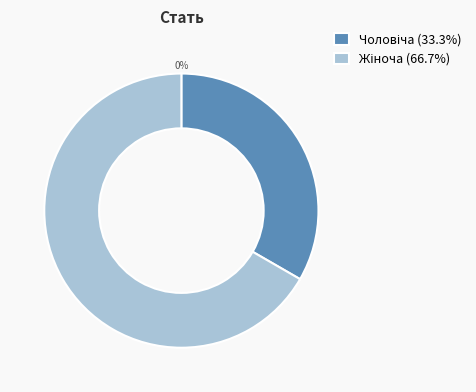

To the nearest percent, what portion does Чоловіча represent?

33%